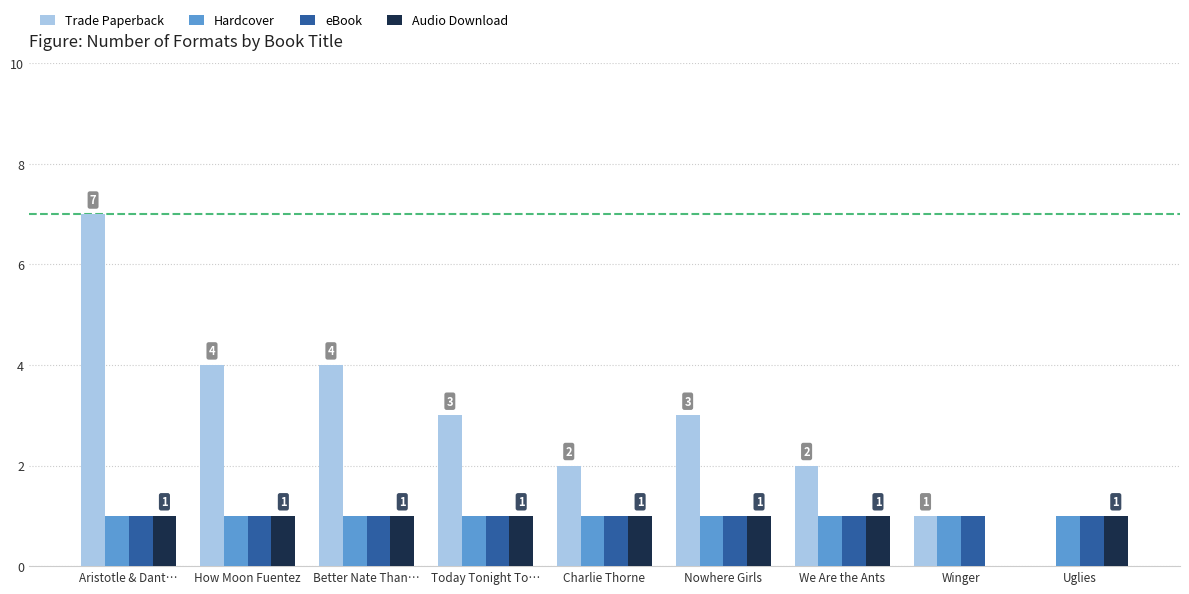

What is the sum of all Hardcover values?

9